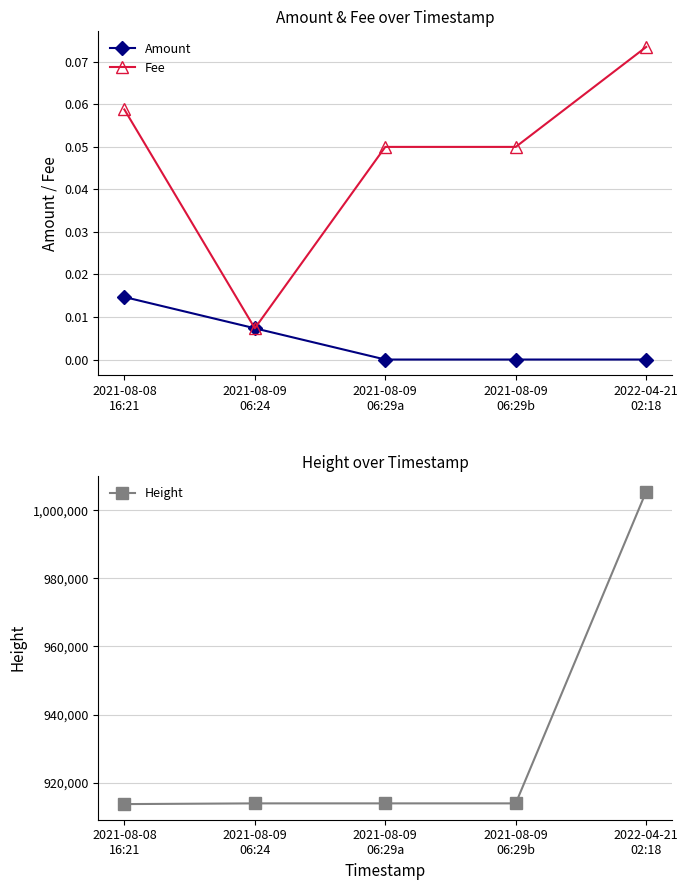

Reading left to right, list all the values displayed in this chart.

Amount: 2021-08-08
16:21=0.0	2021-08-09
06:24=0.0	2021-08-09
06:29a=0.0	2021-08-09
06:29b=0.0	2022-04-21
02:18=0.0
Fee: 2021-08-08
16:21=0.1	2021-08-09
06:24=0.0	2021-08-09
06:29a=0.1	2021-08-09
06:29b=0.1	2022-04-21
02:18=0.1
Height: 2021-08-08
16:21=913670.0	2021-08-09
06:24=913881.0	2021-08-09
06:29a=913882.0	2021-08-09
06:29b=913882.0	2022-04-21
02:18=1005560.0